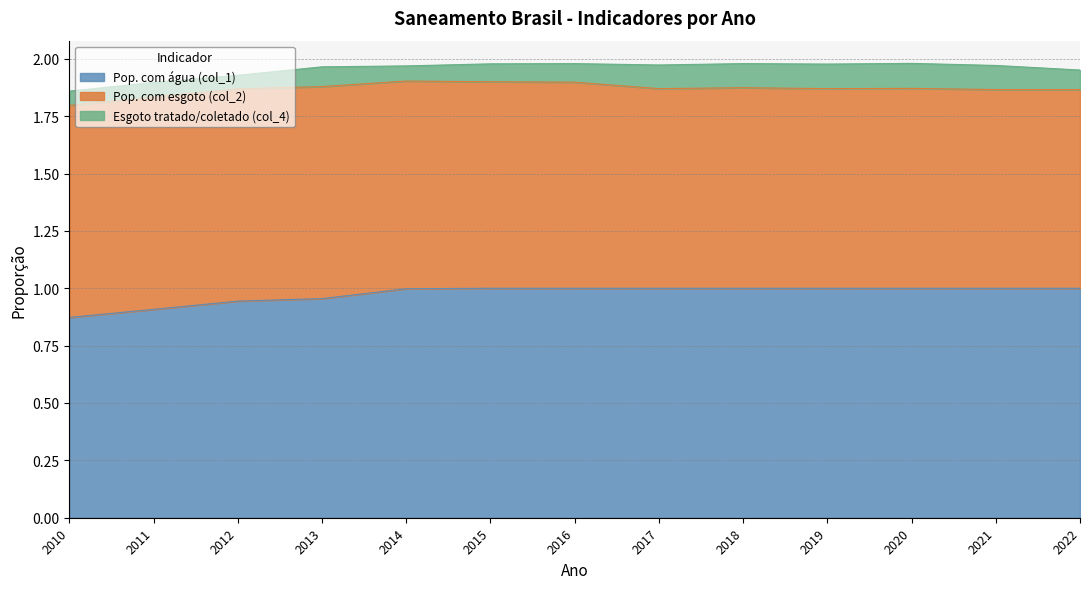

Which series has the largest total across all categories?

Pop. com água (col_1)